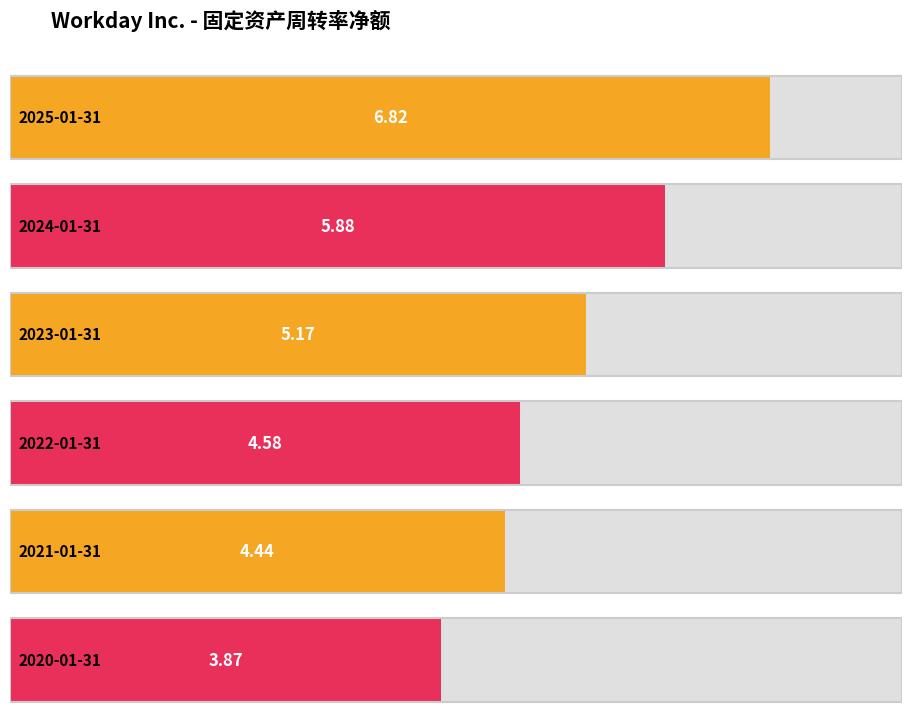

Reading right to left, extract all data points from this chart.

3.9	4.4	4.6	5.2	5.9	6.8